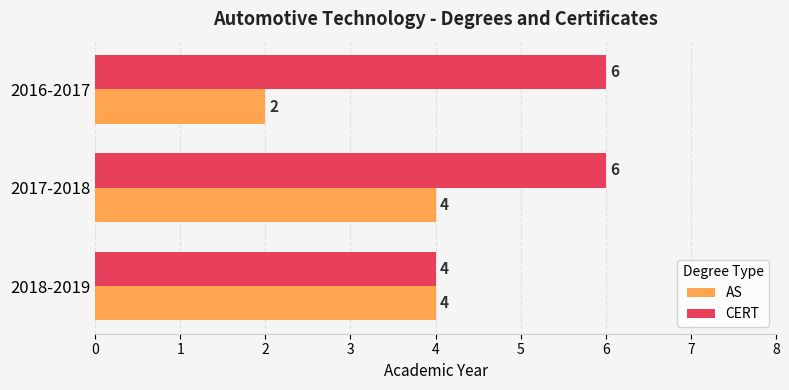

What is the difference between the maximum and minimum values in the AS series?

2